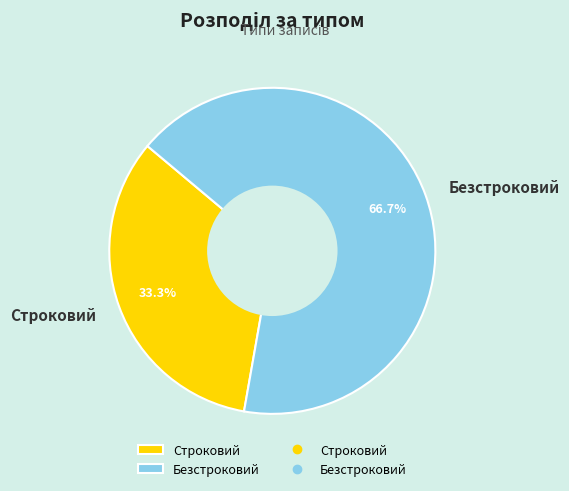

Which slice is the largest?

Безстроковий